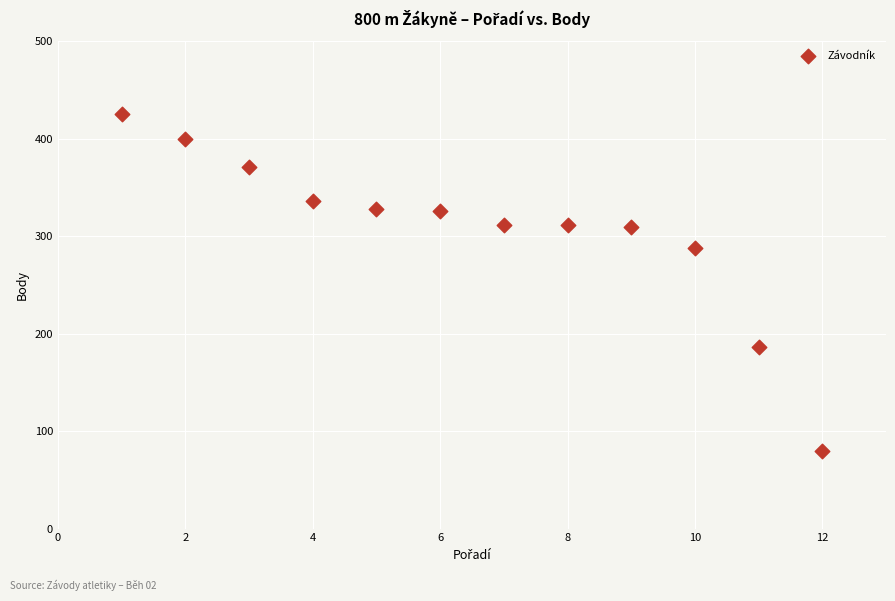

What is the average X value?

6